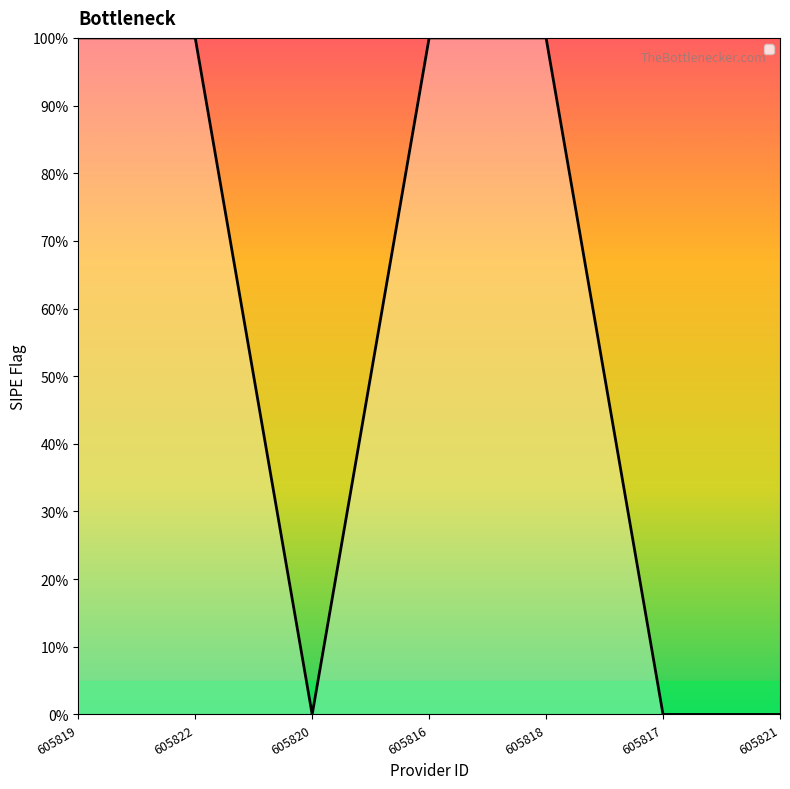

Does the chart display data point markers on the line(s)?

No